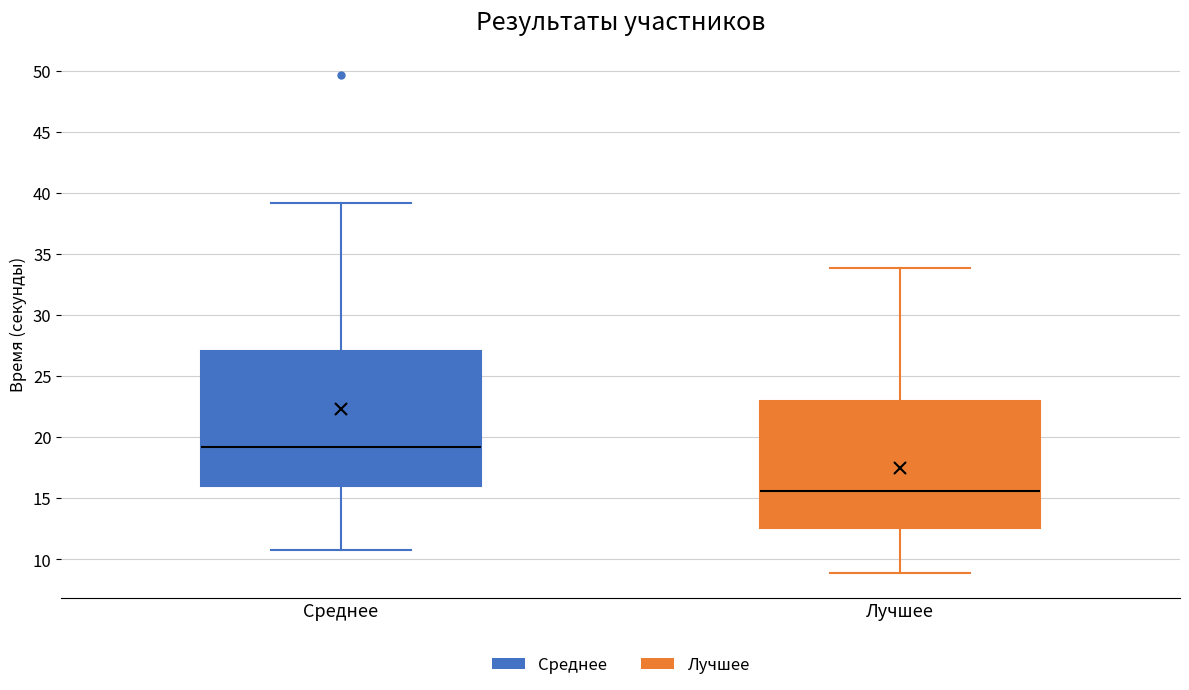

Comparing the boxes themselves (not the whiskers), which one is the tallest?

Среднее